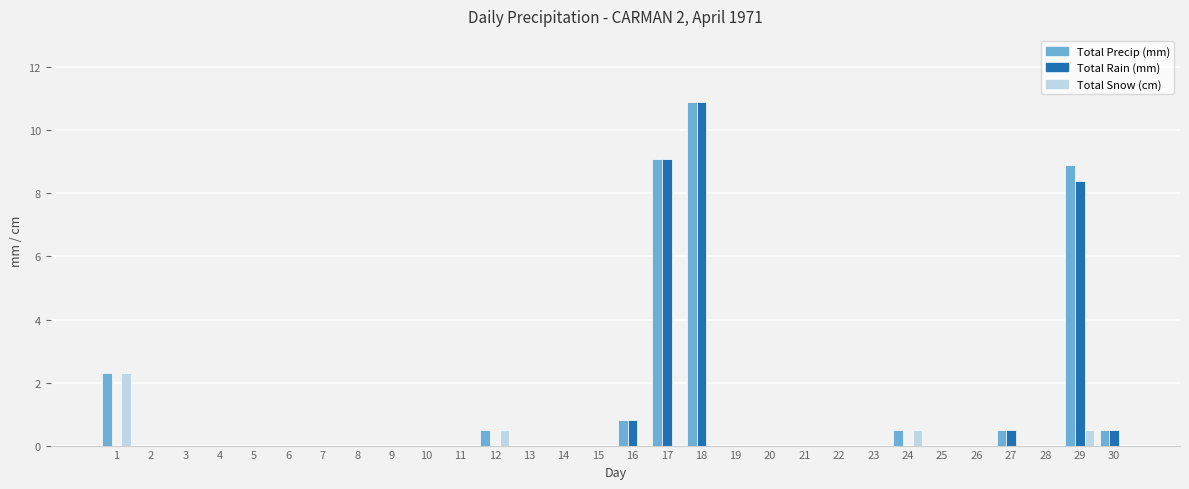

At which label does Total Rain (mm) reach its peak?

18